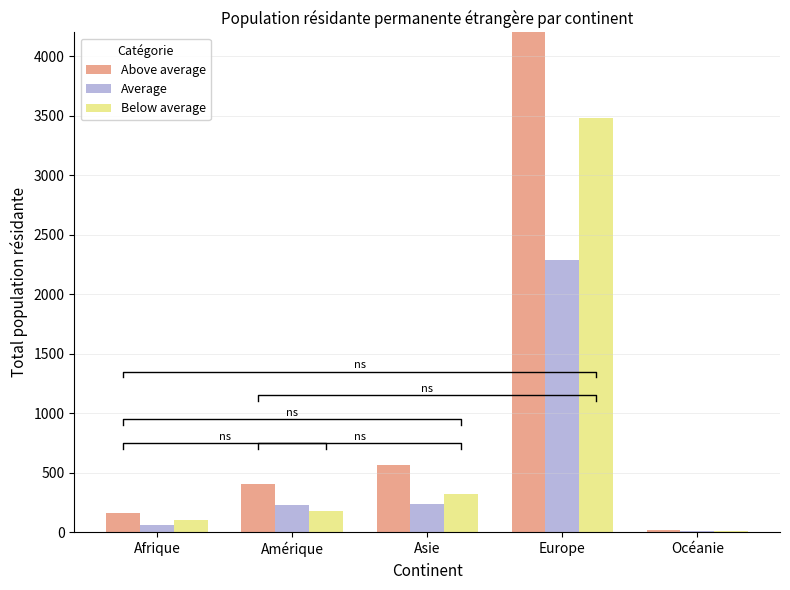

What is the label of the 2nd bar from the right?

Europe